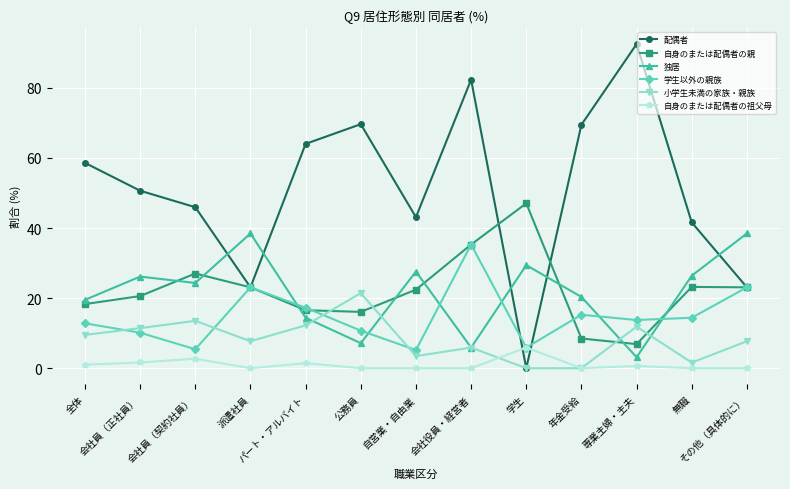

What is the maximum value shown in the chart?

92.5